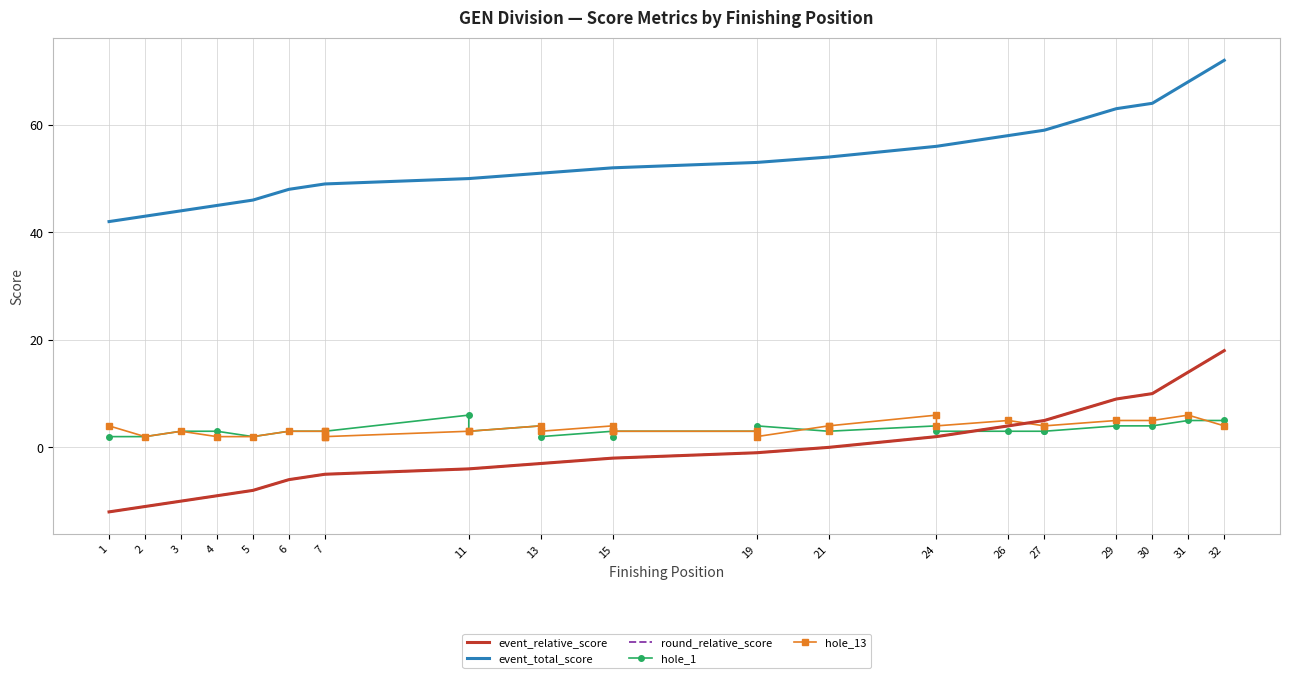

Which series has the widest spread of values?

event_relative_score